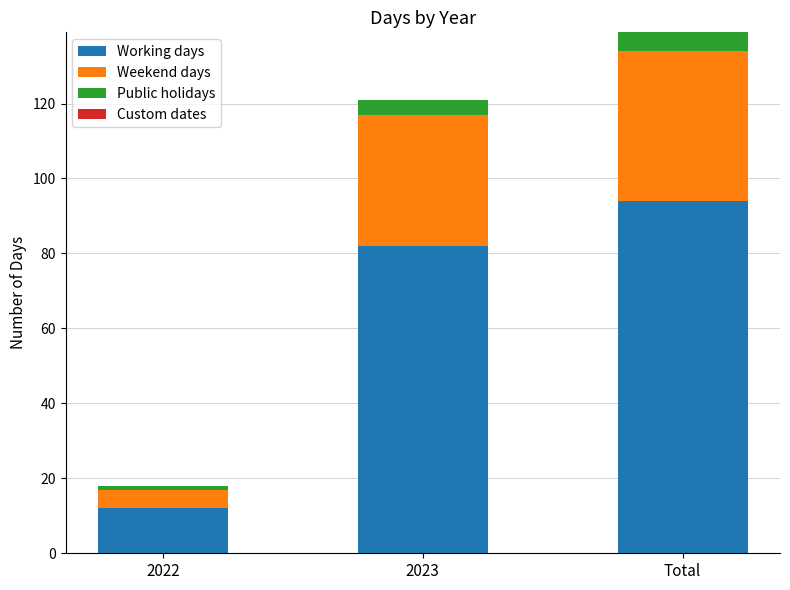

What is the difference between the maximum and minimum values in the Working days series?

82